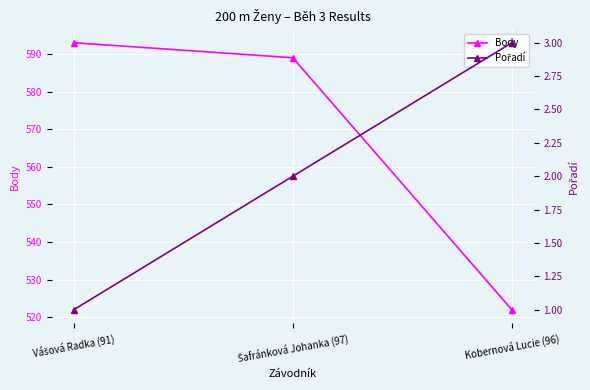

What is the label of the 1st point from the left?

Vášová Radka (91)